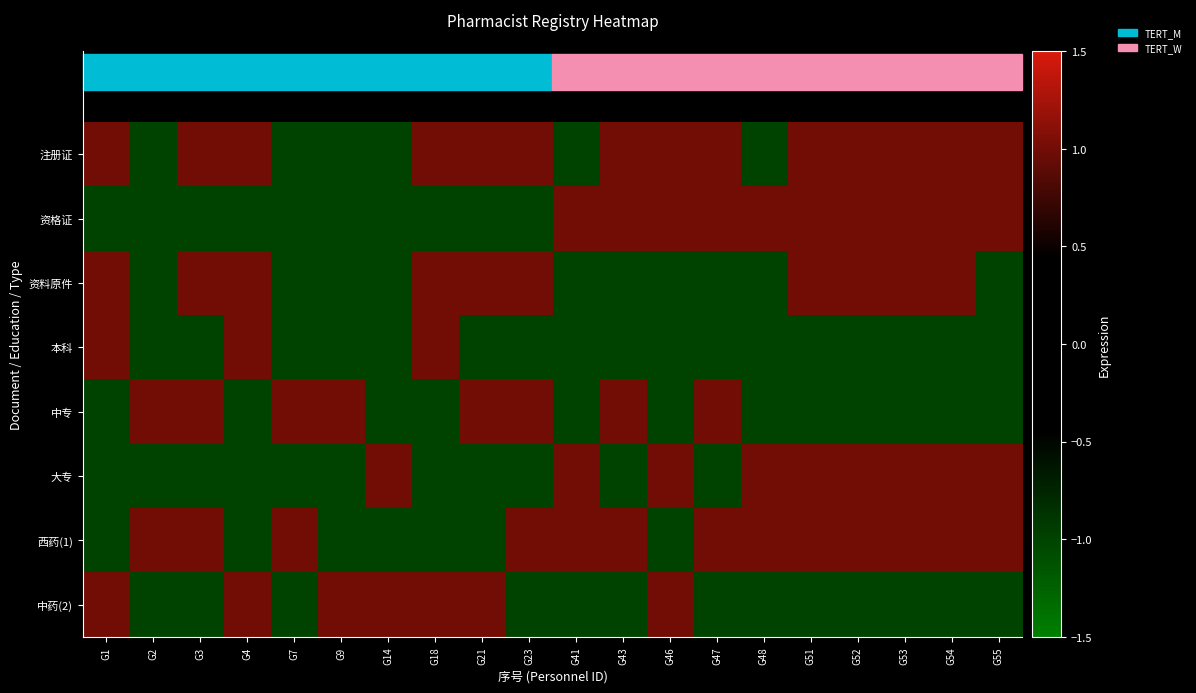

Rank the series by their maximum value, from highest to lowest.

注册证, 资格证, 资料原件, 本科, 中专, 大专, 西药(1), 中药(2)